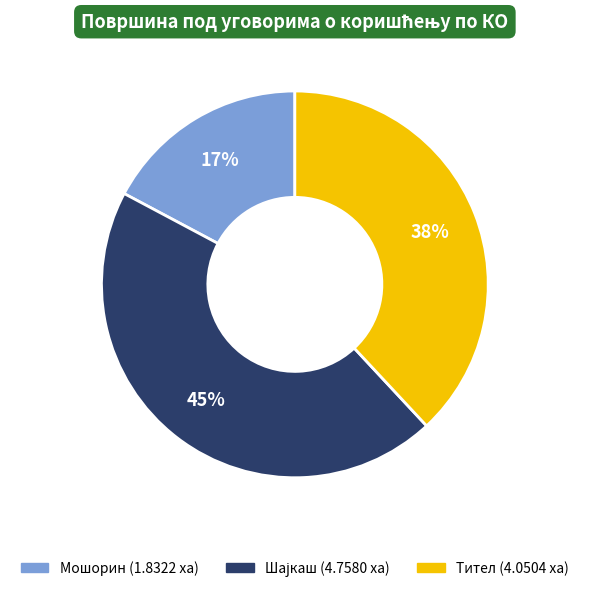

To the nearest percent, what is the average slice percentage?

33%